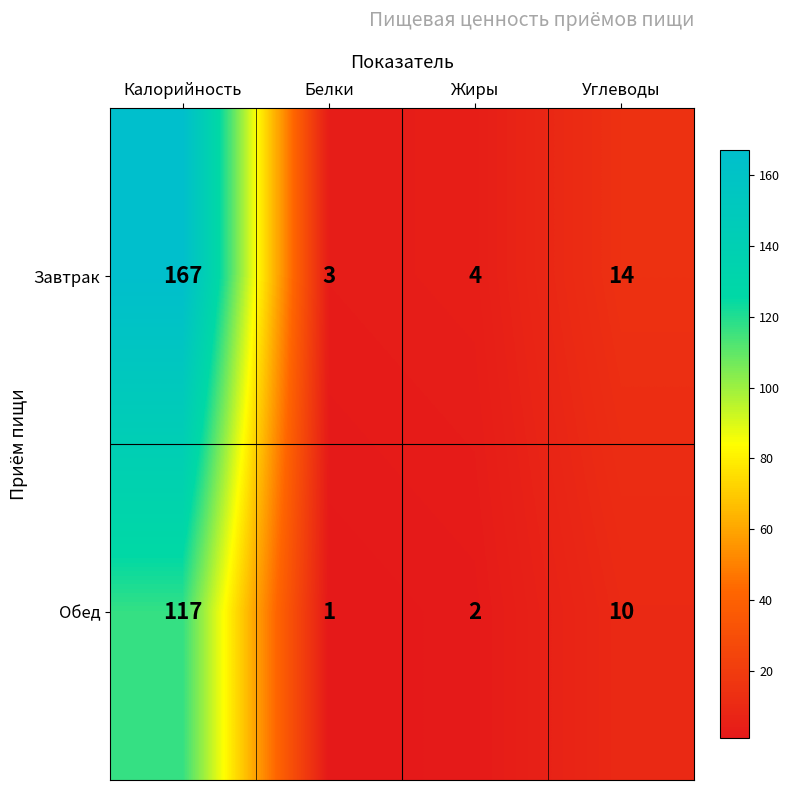

What is the difference between the Обед values at Белки and Углеводы?

9